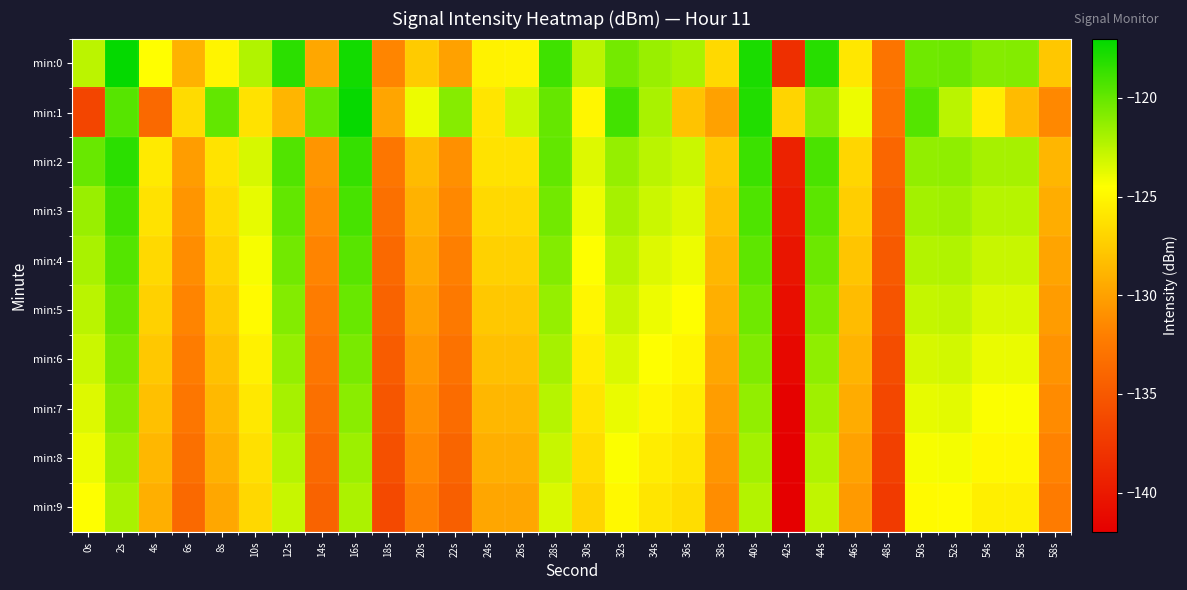

Reading left to right, extract all data points from this chart.

min:0: 0s=-122.5	2s=-117.2	4s=-124.6	6s=-129.0	8s=-125.1	10s=-122.3	12s=-118.3	14s=-129.6	16s=-117.5	18s=-131.6	20s=-127.5	22s=-130.0	24s=-125.2	26s=-125.2	28s=-118.9	30s=-122.5	32s=-120.4	34s=-121.5	36s=-122.0	38s=-126.7	40s=-117.8	42s=-138.3	44s=-118.2	46s=-125.9	48s=-132.9	50s=-120.3	52s=-120.2	54s=-120.9	56s=-120.9	58s=-127.8
min:1: 0s=-136.5	2s=-119.6	4s=-133.7	6s=-126.6	8s=-119.9	10s=-126.2	12s=-128.8	14s=-120.0	16s=-117.2	18s=-129.8	20s=-124.0	22s=-121.0	24s=-126.0	26s=-123.0	28s=-120.0	30s=-125.0	32s=-119.0	34s=-122.0	36s=-128.0	38s=-130.0	40s=-118.0	42s=-127.0	44s=-121.0	46s=-124.0	48s=-133.0	50s=-119.5	52s=-122.5	54s=-125.5	56s=-128.5	58s=-131.5
min:2: 0s=-120.1	2s=-118.3	4s=-125.7	6s=-130.2	8s=-126.1	10s=-123.3	12s=-119.4	14s=-130.7	16s=-118.6	18s=-132.7	20s=-128.5	22s=-131.0	24s=-126.2	26s=-126.2	28s=-119.9	30s=-123.5	32s=-121.4	34s=-122.5	36s=-123.0	38s=-127.7	40s=-118.8	42s=-139.3	44s=-119.2	46s=-126.9	48s=-133.9	50s=-121.3	52s=-121.2	54s=-121.9	56s=-121.9	58s=-128.8
min:3: 0s=-121.5	2s=-119.0	4s=-126.2	6s=-130.7	8s=-126.6	10s=-123.8	12s=-119.9	14s=-131.2	16s=-119.1	18s=-133.2	20s=-129.0	22s=-131.5	24s=-126.7	26s=-126.7	28s=-120.4	30s=-124.0	32s=-121.9	34s=-123.0	36s=-123.5	38s=-128.2	40s=-119.3	42s=-139.8	44s=-119.7	46s=-127.4	48s=-134.4	50s=-121.8	52s=-121.7	54s=-122.4	56s=-122.4	58s=-129.3
min:4: 0s=-122.0	2s=-119.5	4s=-126.7	6s=-131.2	8s=-127.1	10s=-124.3	12s=-120.4	14s=-131.7	16s=-119.6	18s=-133.7	20s=-129.5	22s=-132.0	24s=-127.2	26s=-127.2	28s=-120.9	30s=-124.5	32s=-122.4	34s=-123.5	36s=-124.0	38s=-128.7	40s=-119.8	42s=-140.3	44s=-120.2	46s=-127.9	48s=-134.9	50s=-122.3	52s=-122.2	54s=-122.9	56s=-122.9	58s=-129.8
min:5: 0s=-122.5	2s=-120.0	4s=-127.2	6s=-131.7	8s=-127.6	10s=-124.8	12s=-120.9	14s=-132.2	16s=-120.1	18s=-134.2	20s=-130.0	22s=-132.5	24s=-127.7	26s=-127.7	28s=-121.4	30s=-125.0	32s=-122.9	34s=-124.0	36s=-124.5	38s=-129.2	40s=-120.3	42s=-140.8	44s=-120.7	46s=-128.4	48s=-135.4	50s=-122.8	52s=-122.7	54s=-123.4	56s=-123.4	58s=-130.3
min:6: 0s=-123.0	2s=-120.5	4s=-127.7	6s=-132.2	8s=-128.1	10s=-125.3	12s=-121.4	14s=-132.7	16s=-120.6	18s=-134.7	20s=-130.5	22s=-133.0	24s=-128.2	26s=-128.2	28s=-121.9	30s=-125.5	32s=-123.4	34s=-124.5	36s=-125.0	38s=-129.7	40s=-120.8	42s=-141.3	44s=-121.2	46s=-128.9	48s=-135.9	50s=-123.3	52s=-123.2	54s=-123.9	56s=-123.9	58s=-130.8
min:7: 0s=-123.5	2s=-121.0	4s=-128.2	6s=-132.7	8s=-128.6	10s=-125.8	12s=-121.9	14s=-133.2	16s=-121.1	18s=-135.2	20s=-131.0	22s=-133.5	24s=-128.7	26s=-128.7	28s=-122.4	30s=-126.0	32s=-123.9	34s=-125.0	36s=-125.5	38s=-130.2	40s=-121.3	42s=-141.8	44s=-121.7	46s=-129.4	48s=-136.4	50s=-123.8	52s=-123.7	54s=-124.4	56s=-124.4	58s=-131.3
min:8: 0s=-124.0	2s=-121.5	4s=-128.7	6s=-133.2	8s=-129.1	10s=-126.3	12s=-122.4	14s=-133.7	16s=-121.6	18s=-135.7	20s=-131.5	22s=-134.0	24s=-129.2	26s=-129.2	28s=-122.9	30s=-126.5	32s=-124.4	34s=-125.5	36s=-126.0	38s=-130.7	40s=-121.8	42s=-142.3	44s=-122.2	46s=-129.9	48s=-136.9	50s=-124.3	52s=-124.2	54s=-124.9	56s=-124.9	58s=-131.8
min:9: 0s=-124.5	2s=-122.0	4s=-129.2	6s=-133.7	8s=-129.6	10s=-126.8	12s=-122.9	14s=-134.2	16s=-122.1	18s=-136.2	20s=-132.0	22s=-134.5	24s=-129.7	26s=-129.7	28s=-123.4	30s=-127.0	32s=-124.9	34s=-126.0	36s=-126.5	38s=-131.2	40s=-122.3	42s=-142.8	44s=-122.7	46s=-130.4	48s=-137.4	50s=-124.8	52s=-124.7	54s=-125.4	56s=-125.4	58s=-132.3